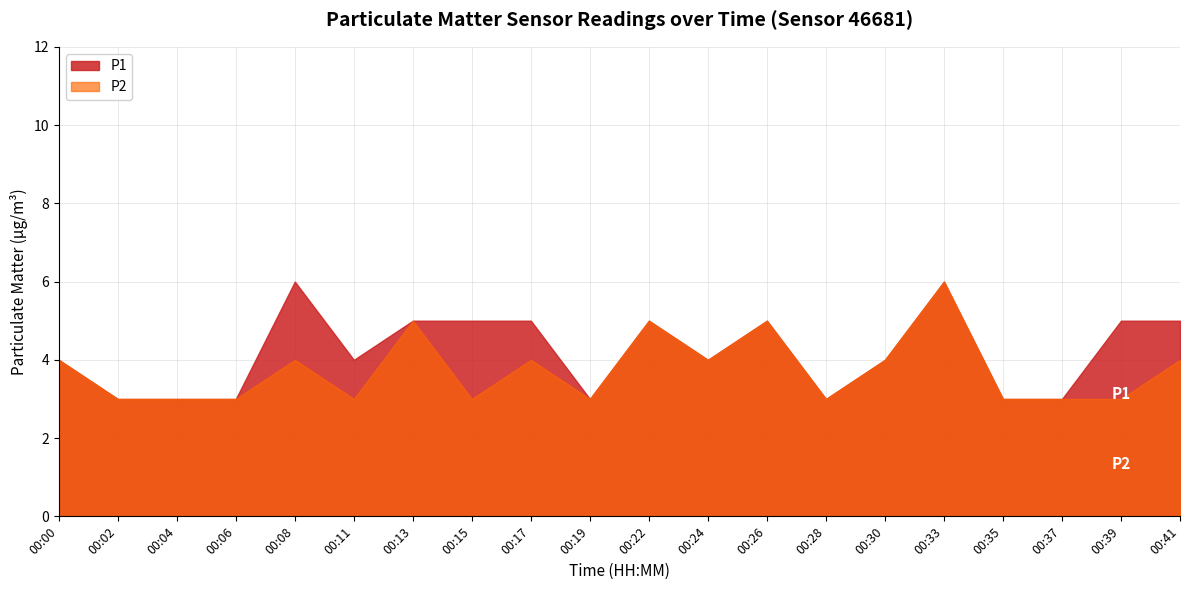

At which label does P2 reach its peak?

00:33